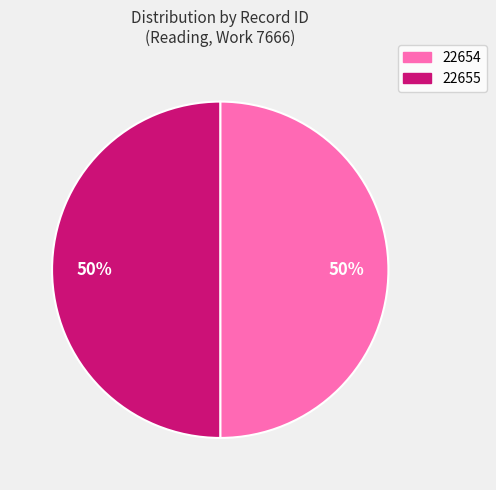

To the nearest percent, what is the average slice percentage?

50%